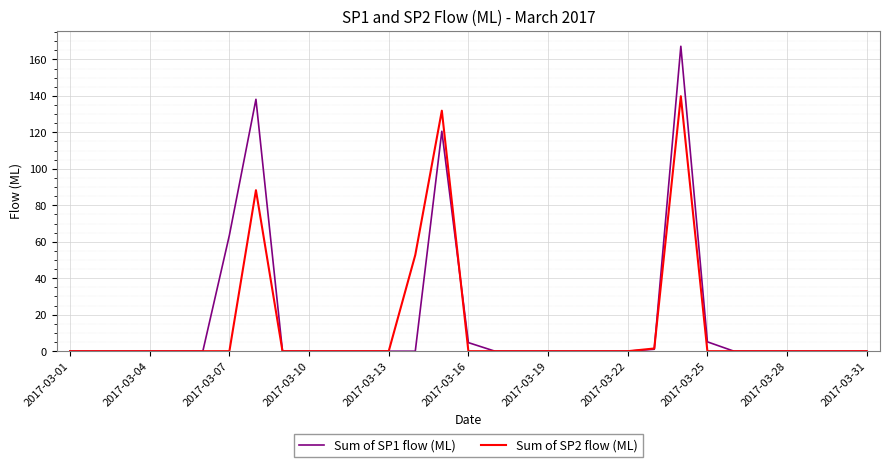

What is the greatest value displayed?

167.2